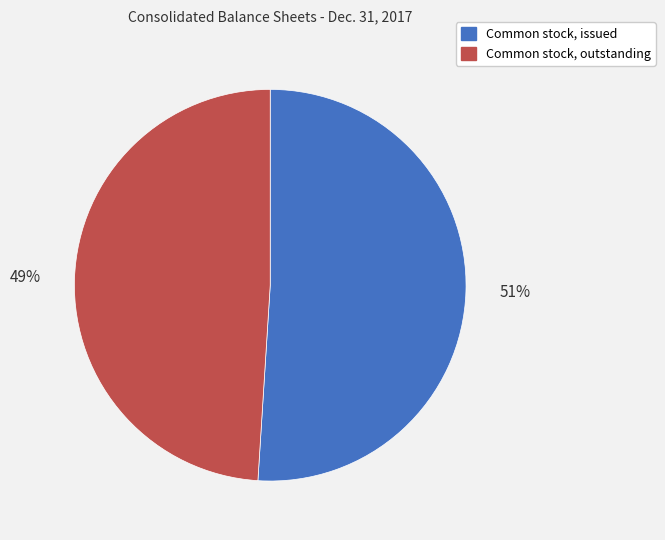

What is the largest slice in the pie chart?

Common stock, issued